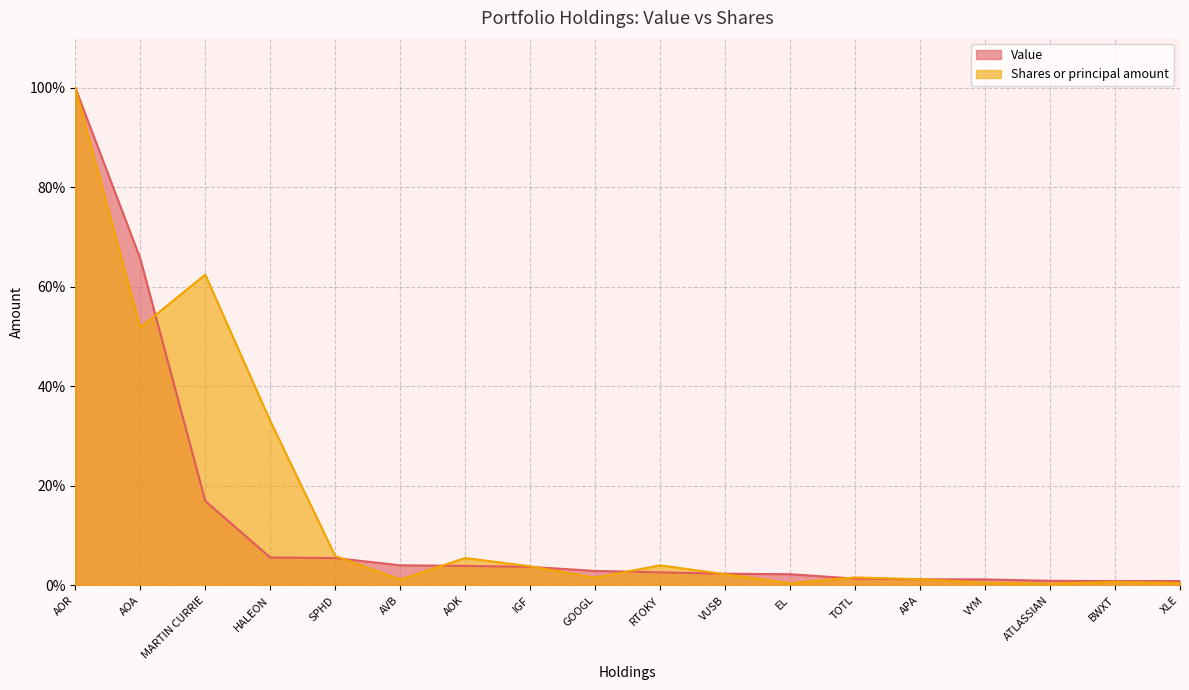

The value of Value at APA is 2.1. True or false?

False